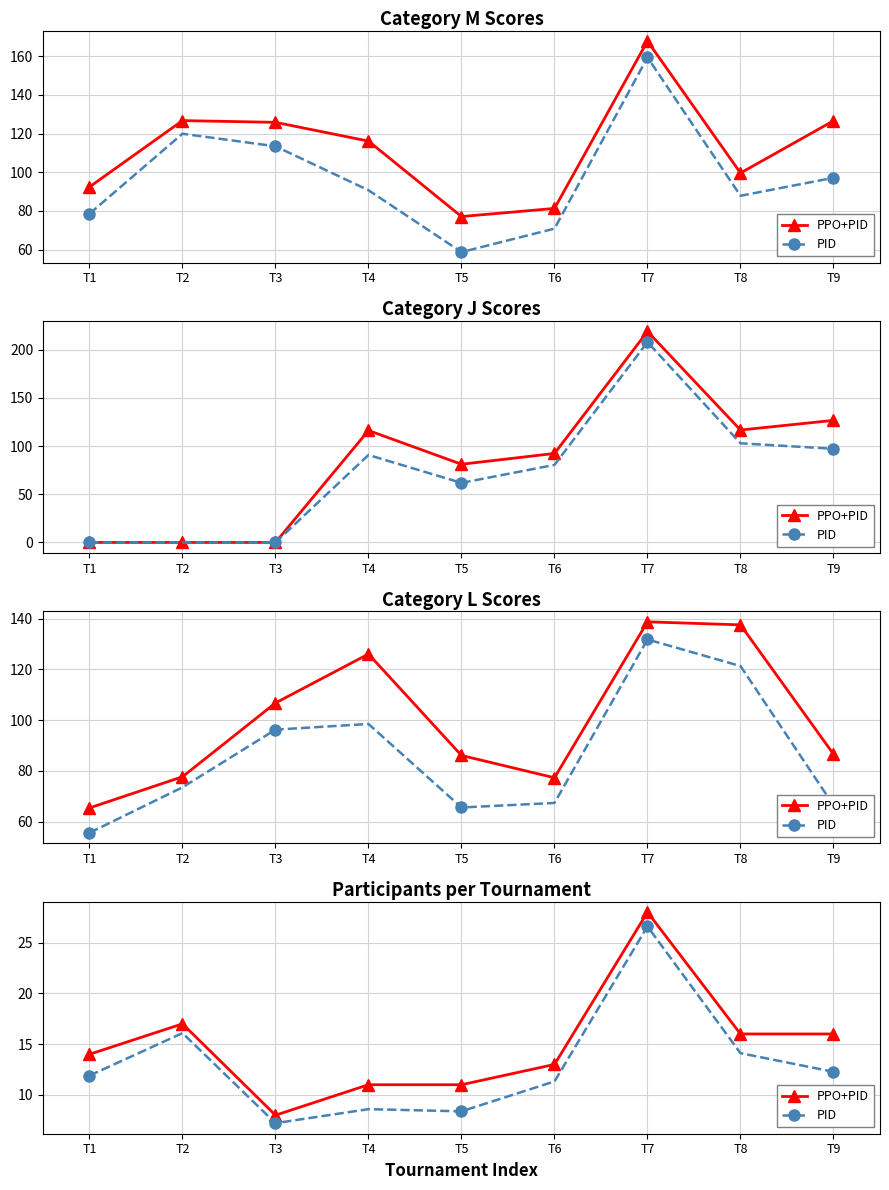

Between T1 and T7, which series saw the biggest shift?

PID